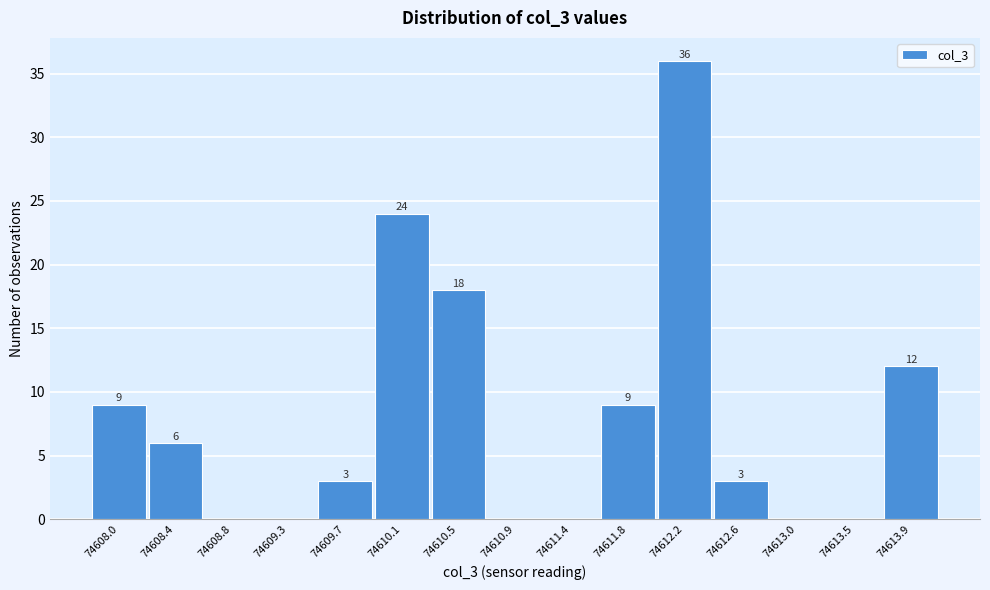

Reading left to right, what are all the values shown in this chart?

74608.0=9	74608.4=6	74608.8=0	74609.3=0	74609.7=3	74610.1=24	74610.5=18	74610.9=0	74611.4=0	74611.8=9	74612.2=36	74612.6=3	74613.0=0	74613.5=0	74613.9=12